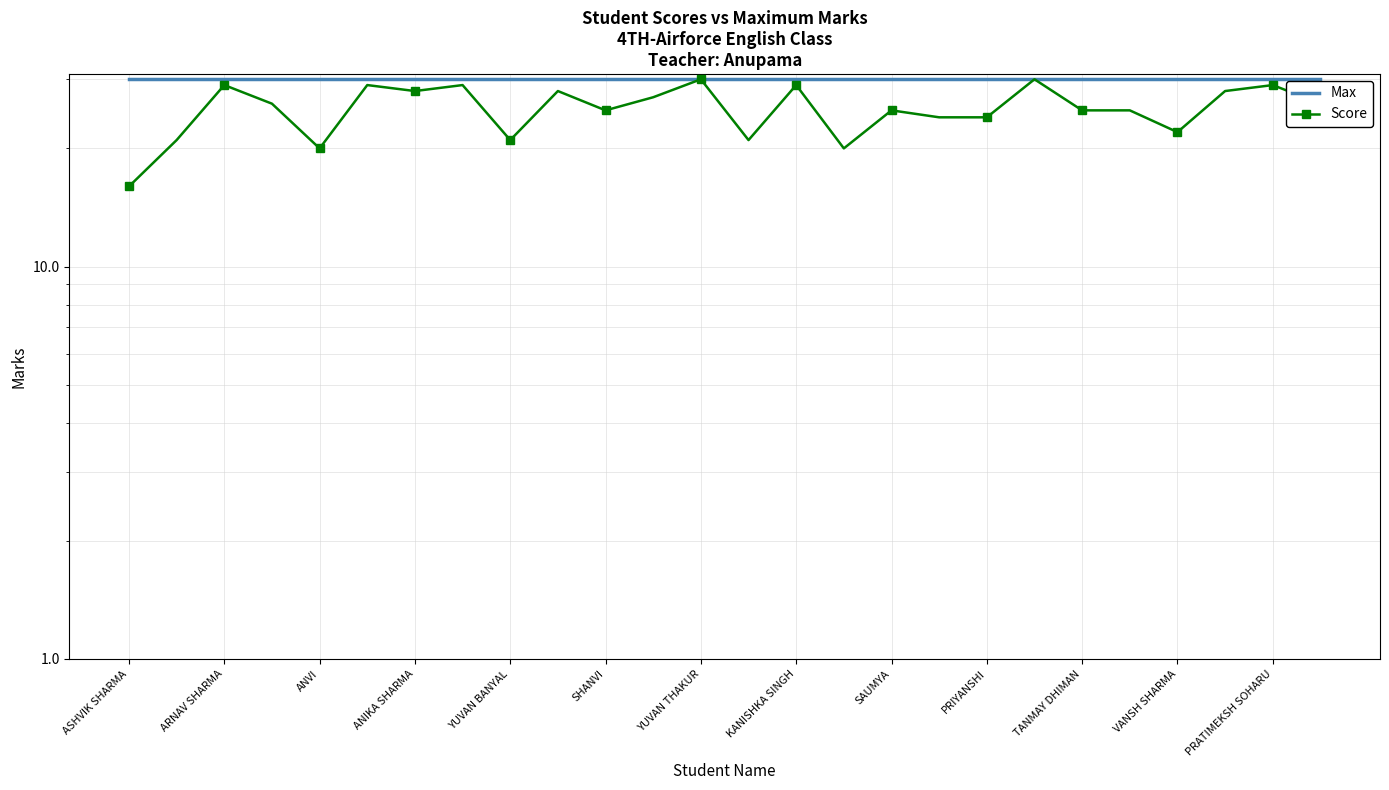

The value of Score at SAUMYA is 39. True or false?

False